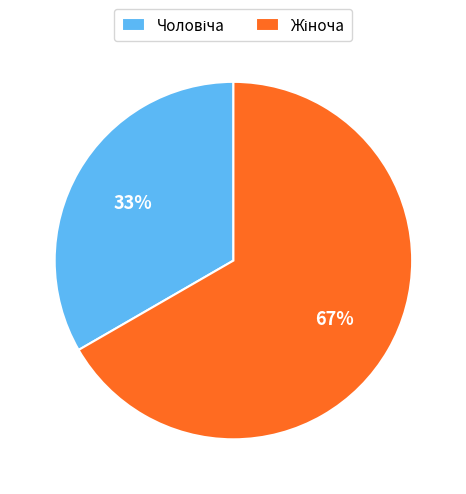

True or false: Жіноча accounts for 67% of the total.

True